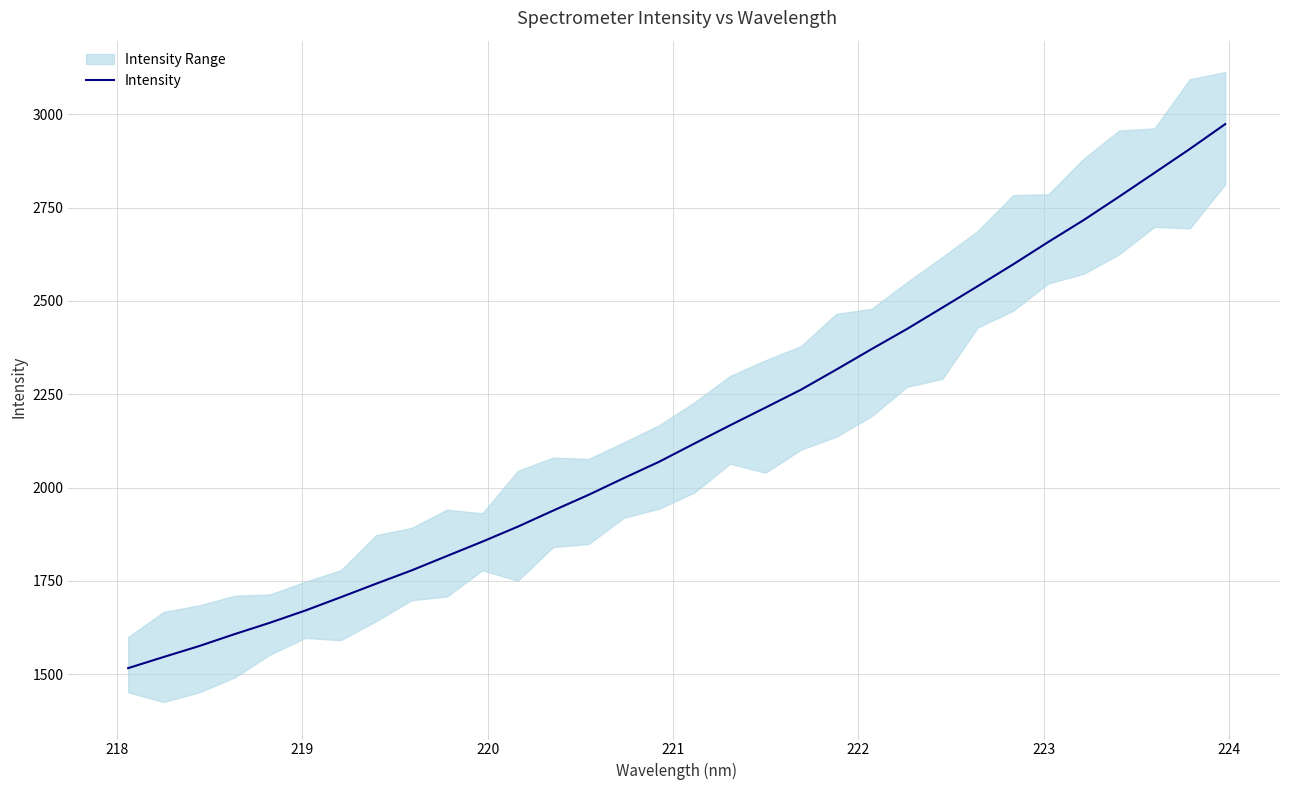

True or false: there are more than 0 points higher than both neighbors.

False